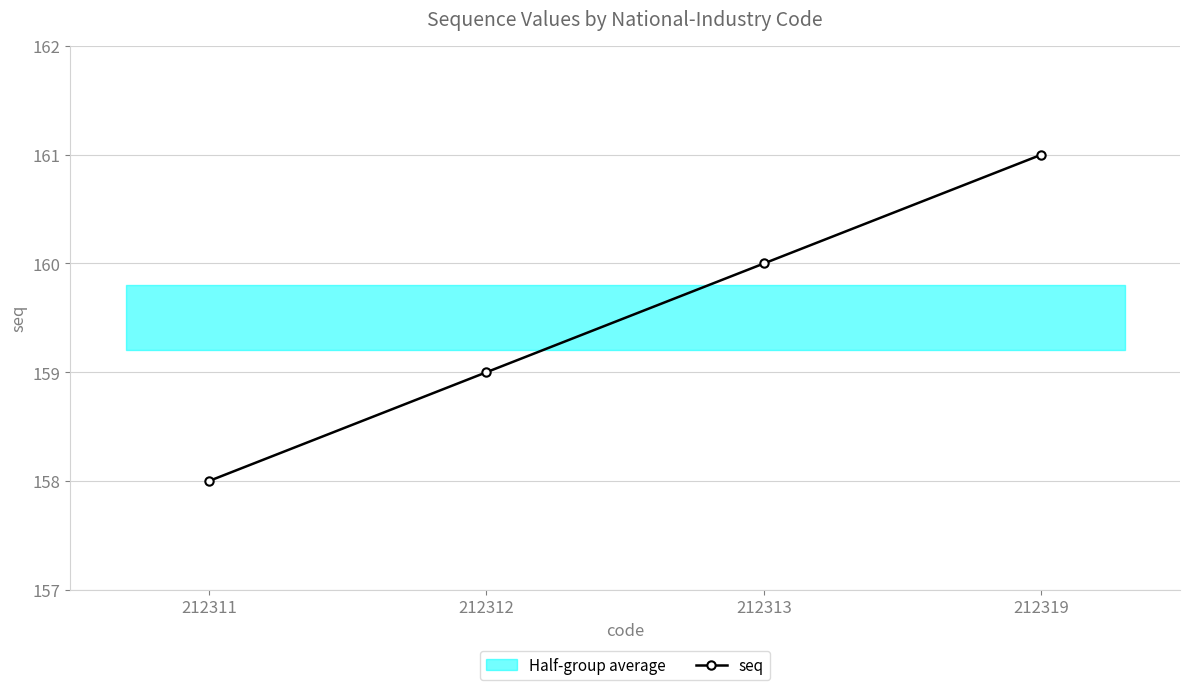

What is the ratio of the value at 212313 to the value at 212319?

1.0